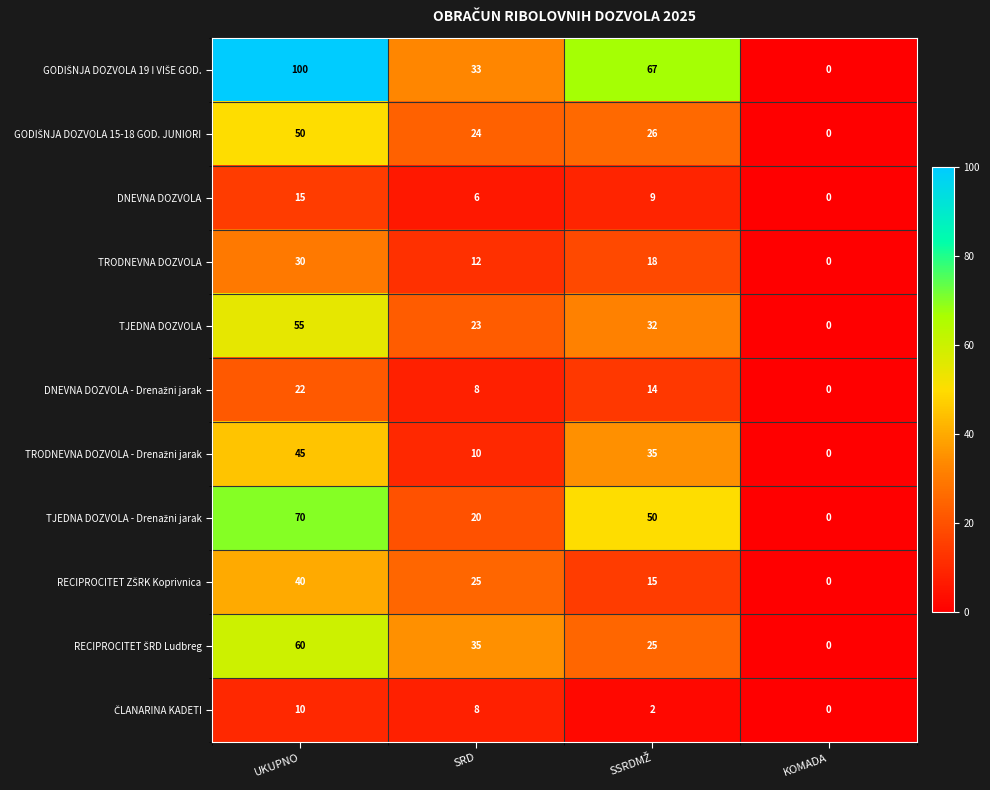

What is the greatest value displayed?

100